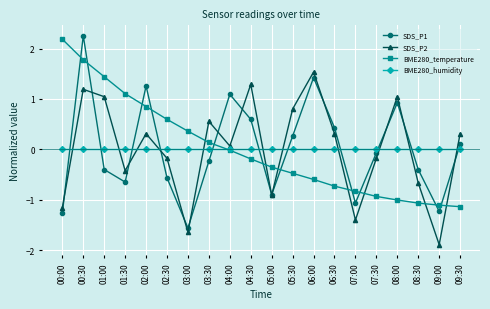

What is the label of the 4th point from the right?

08:00